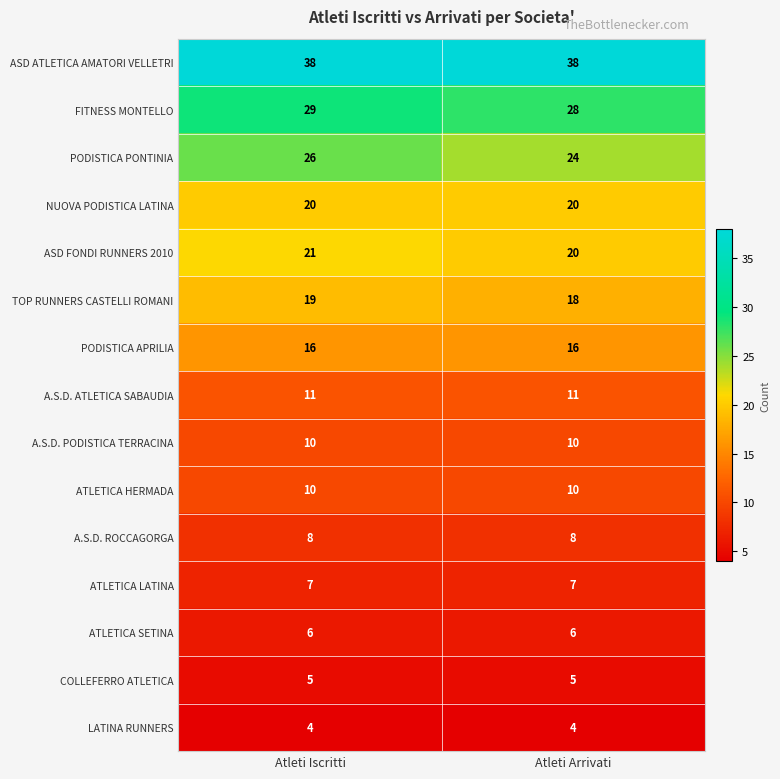

True or false: ASD ATLETICA AMATORI VELLETRI has a value of 38 at Atleti Iscritti.

True